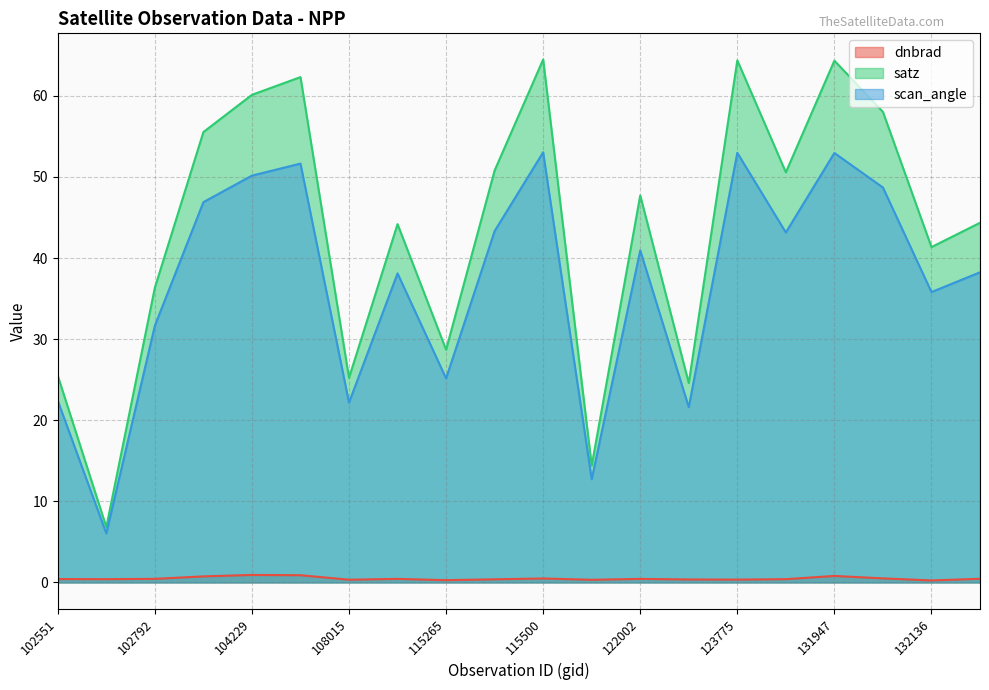

How many categories are shown in the chart?

20